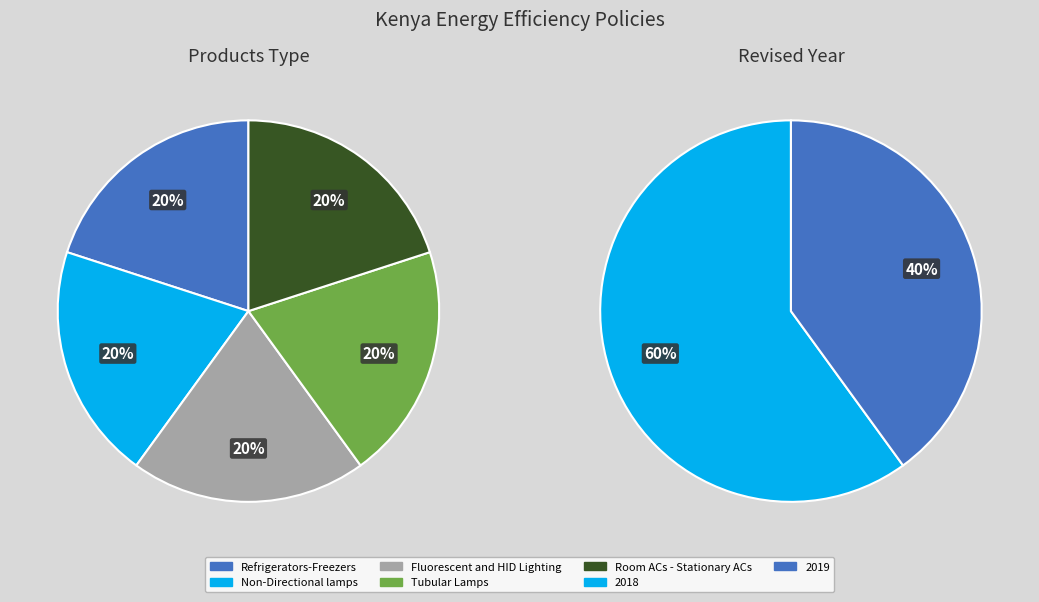

What is the ratio of the value at Refrigerators-Freezers to the value at Fluorescent and HID Lighting?

1.0